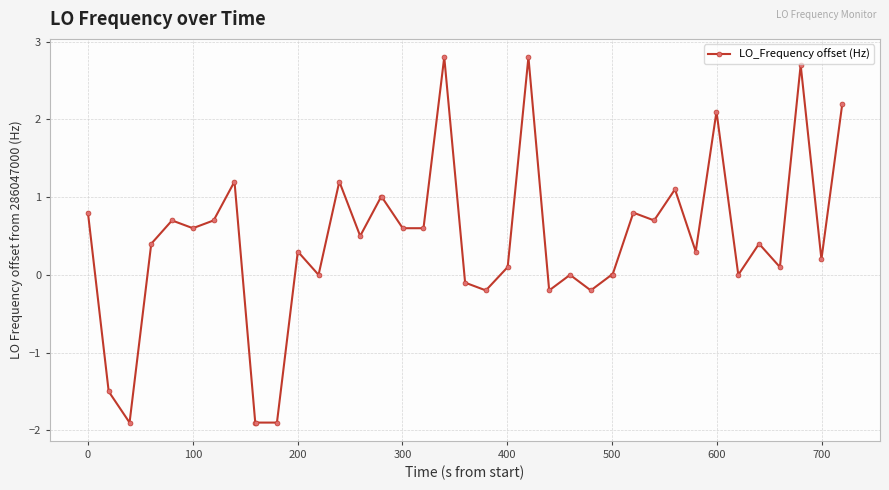

What is the average value?

0.4